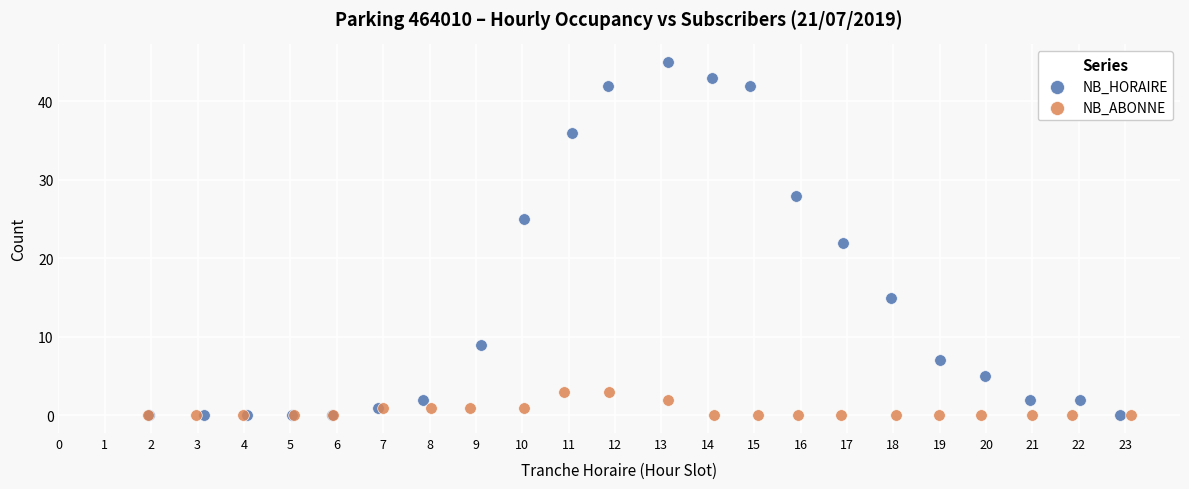

Which series reaches the maximum Y coordinate?

NB_HORAIRE